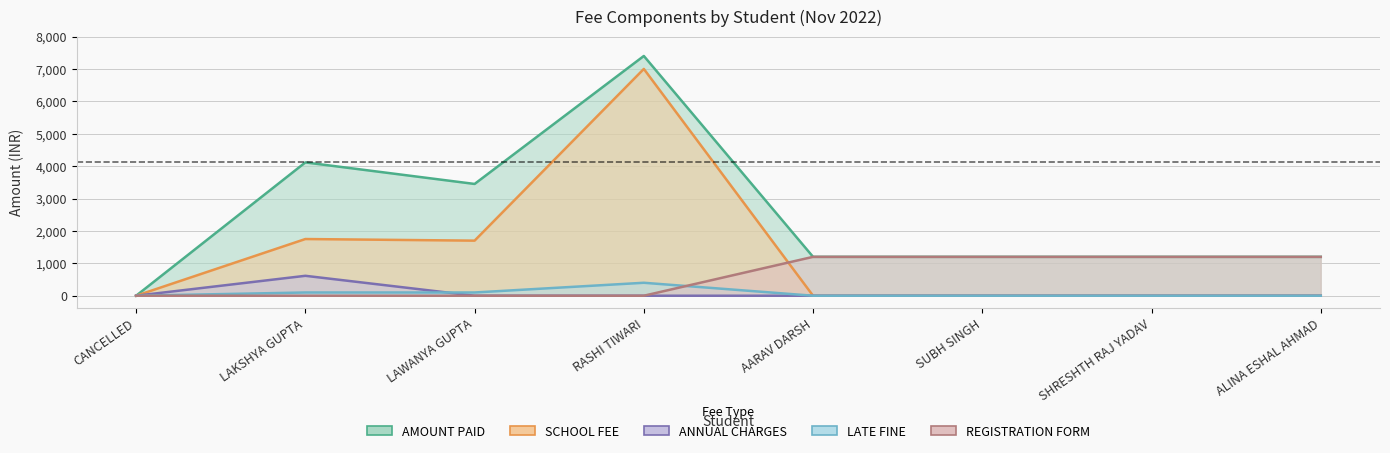

At how many categories does at least one series exceed 3975?

2